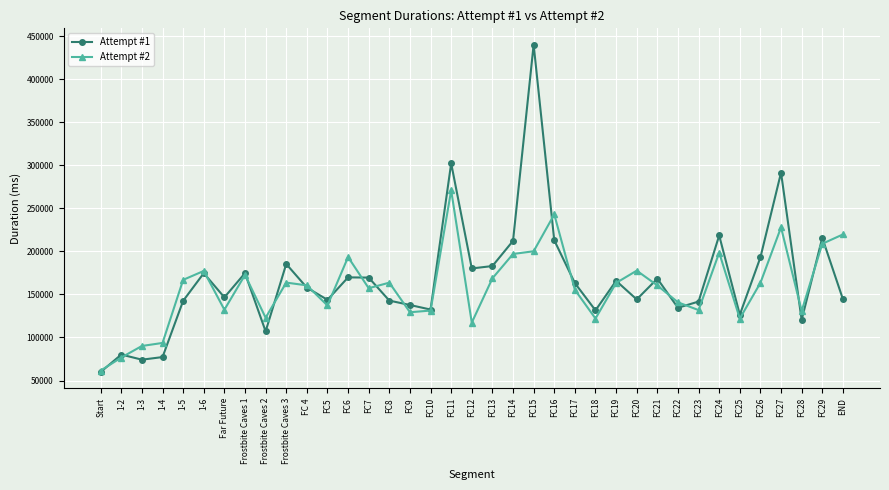

What is the highest value of the Attempt #2 series?

270852